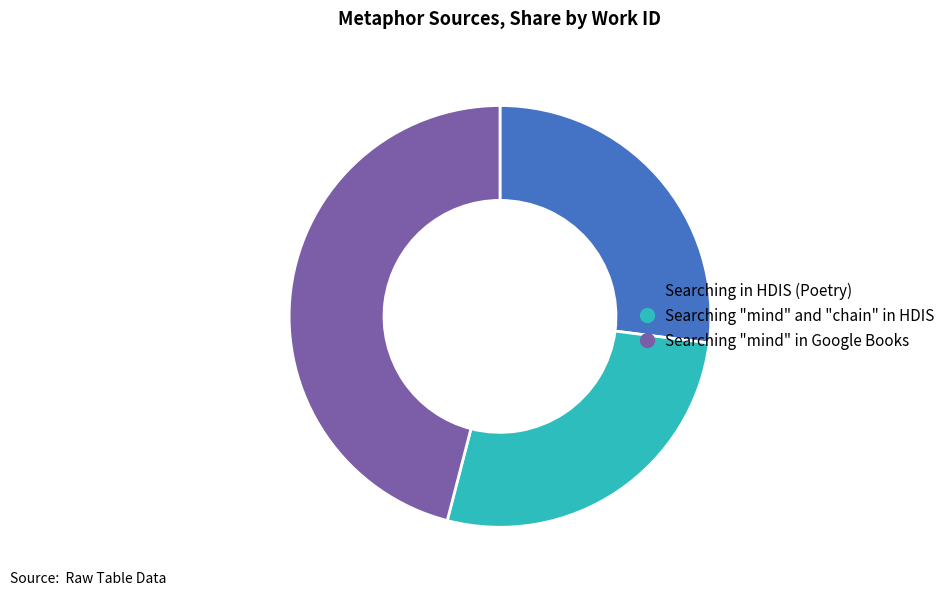

Is it true that Searching in HDIS (Poetry) is 27% of the pie?

True